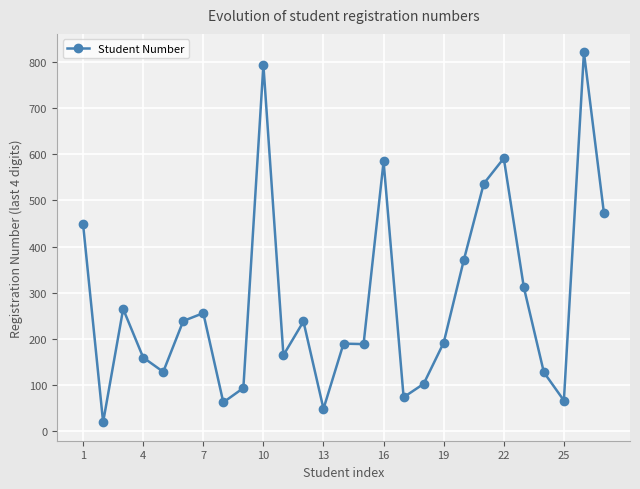

What is the greatest value displayed?

820